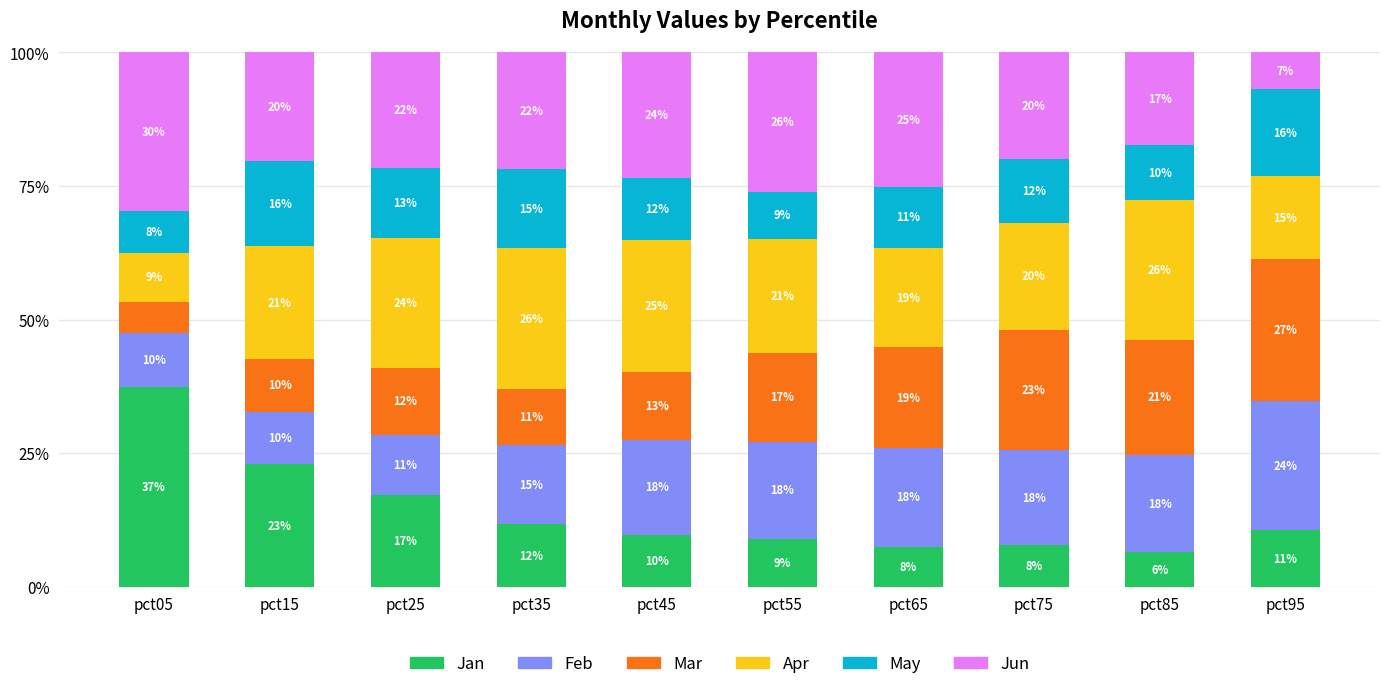

How many bars are there in total?

10